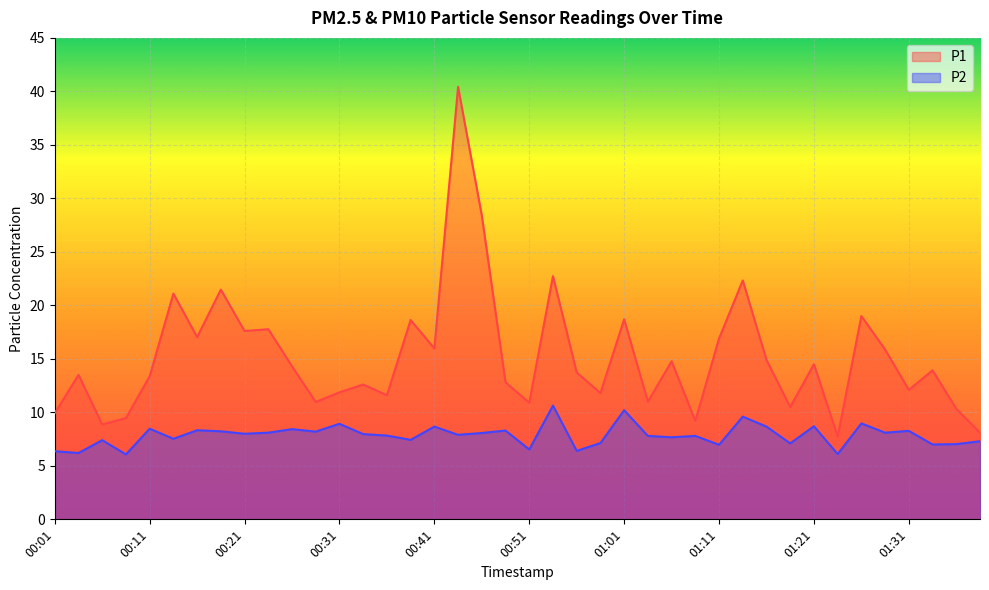

Rank the categories by P2 value from highest to lowest.

00:53, 01:01, 01:13, 01:26, 00:31, 01:21, 00:41, 01:16, 00:11, 00:26, 00:16, 00:48, 01:31, 00:18, 00:28, 00:23, 01:28, 00:46, 00:21, 00:33, 00:43, 00:36, 01:03, 01:08, 01:06, 00:13, 00:38, 00:06, 01:38, 00:58, 01:18, 01:36, 01:33, 01:11, 00:51, 00:56, 00:01, 00:04, 01:23, 00:08